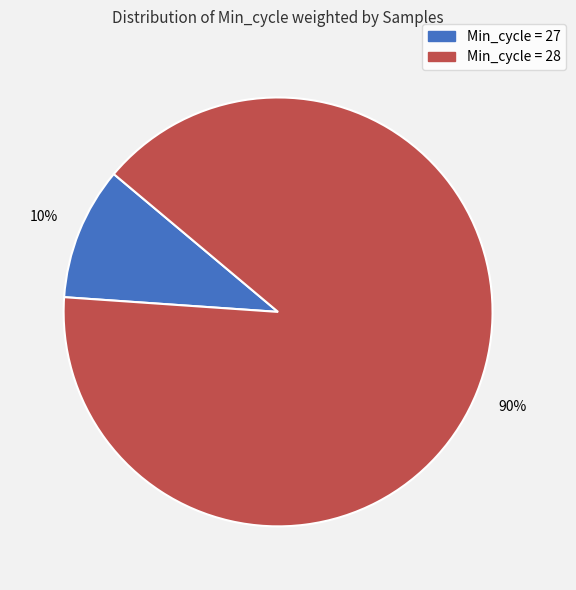

How many segments does this pie chart have?

2